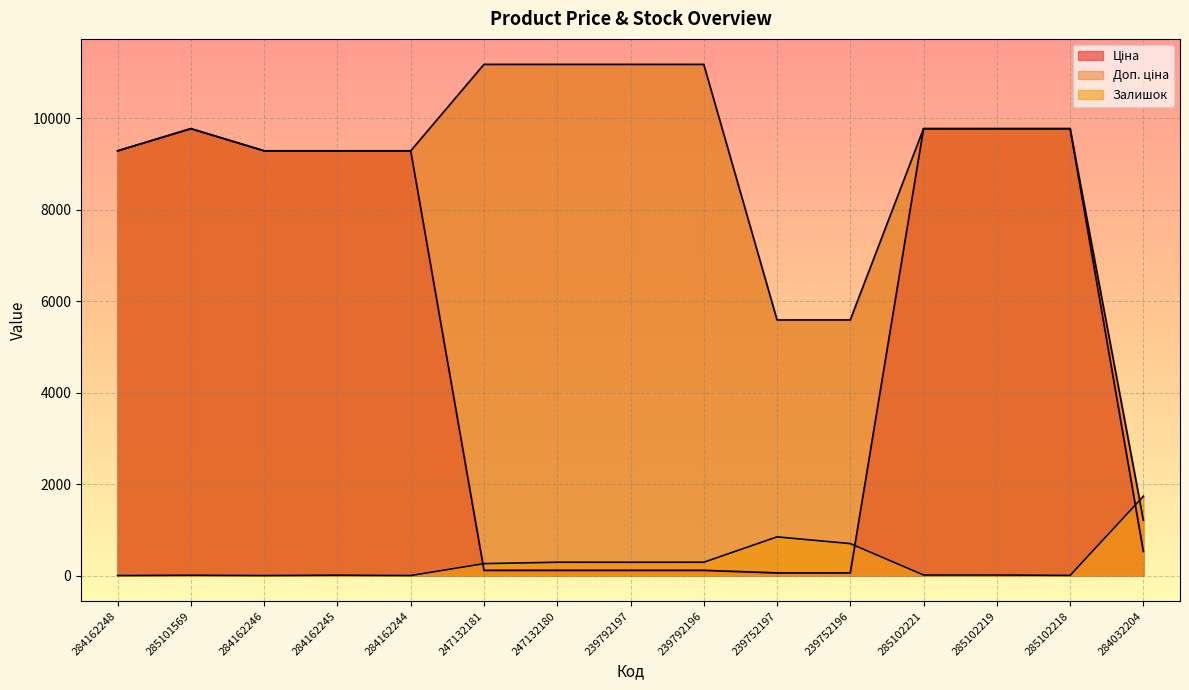

At which label does Залишок reach its minimum?

284162248